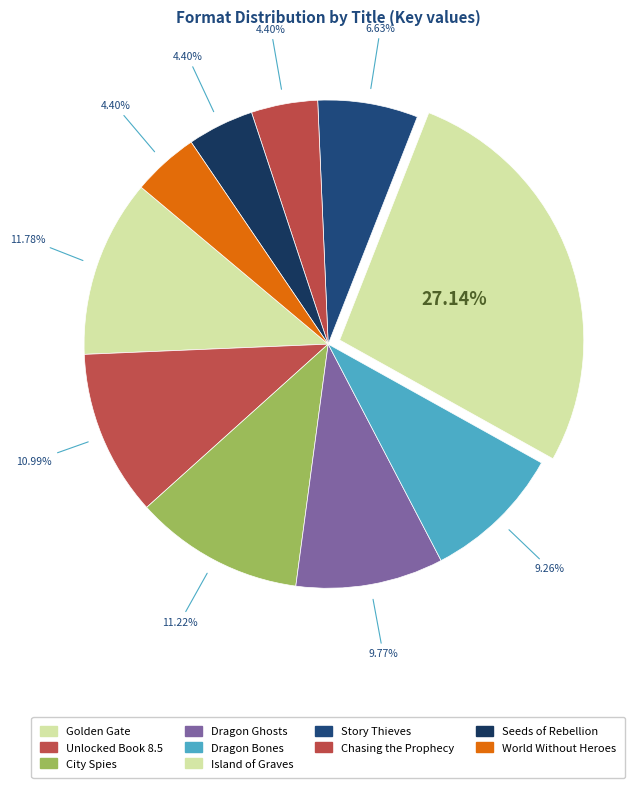

What is the smallest slice in the pie chart?

World Without Heroes